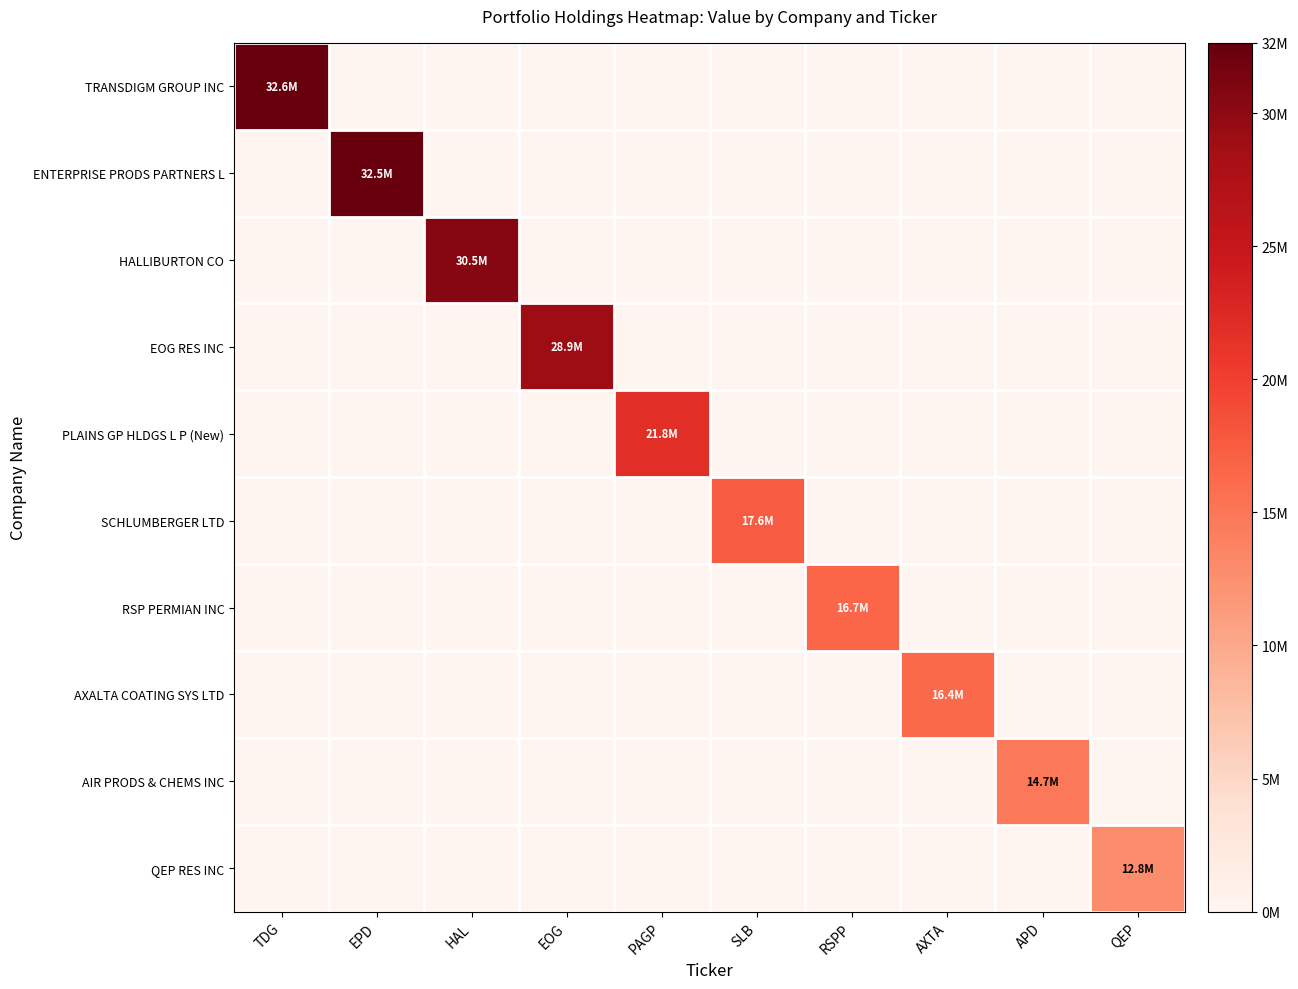

Which label corresponds to the largest value in the chart?

TDG